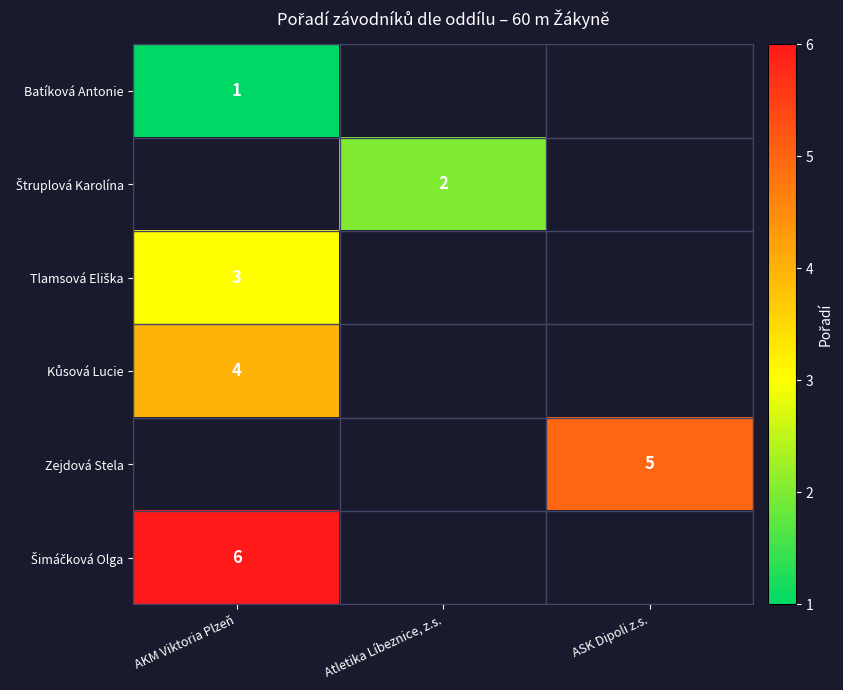

What is the greatest value displayed?

6.0